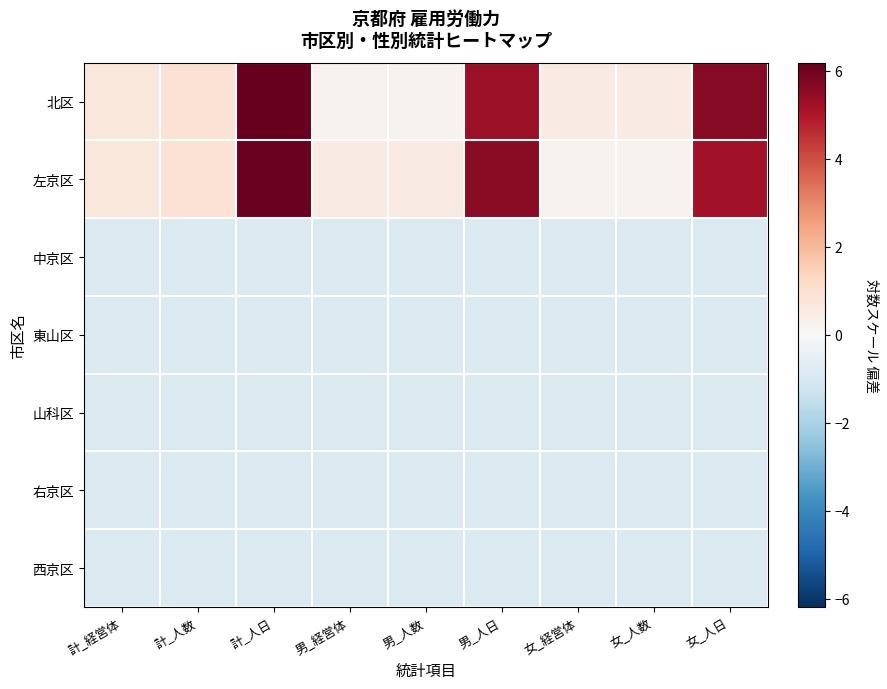

What is the smallest value displayed?

-0.9